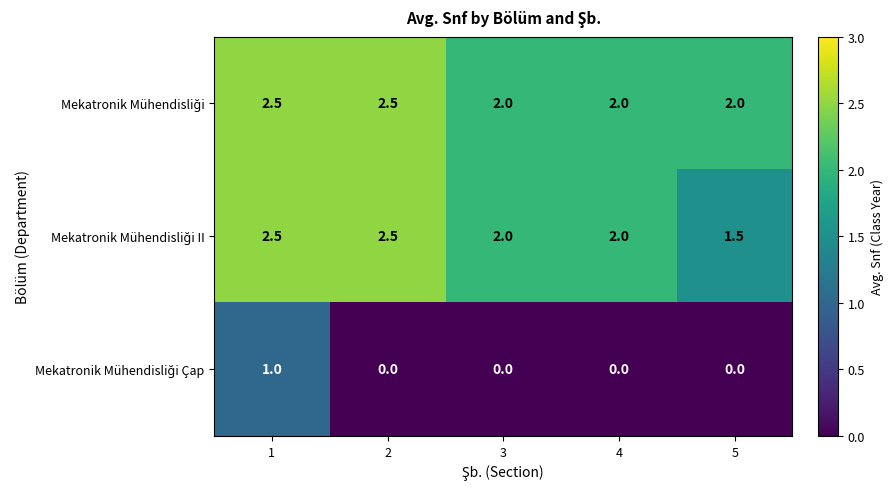

What is the spread (max minus min) of values at 1?

1.5